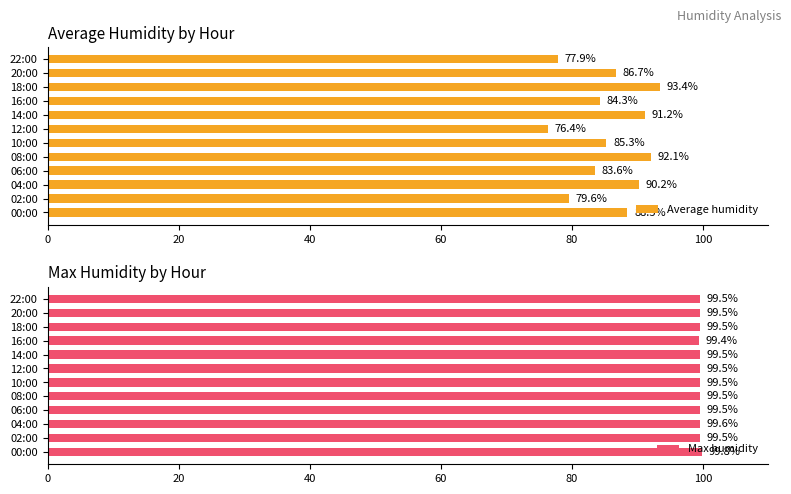

What is the average value of the Max humidity series?

99.5